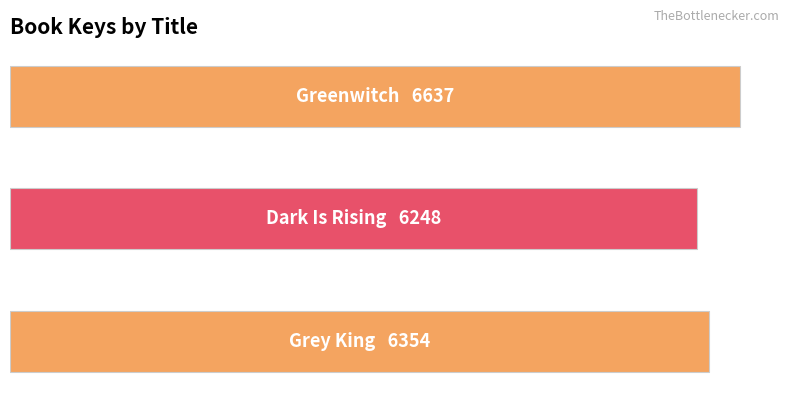

Does the chart contain any negative values?

No